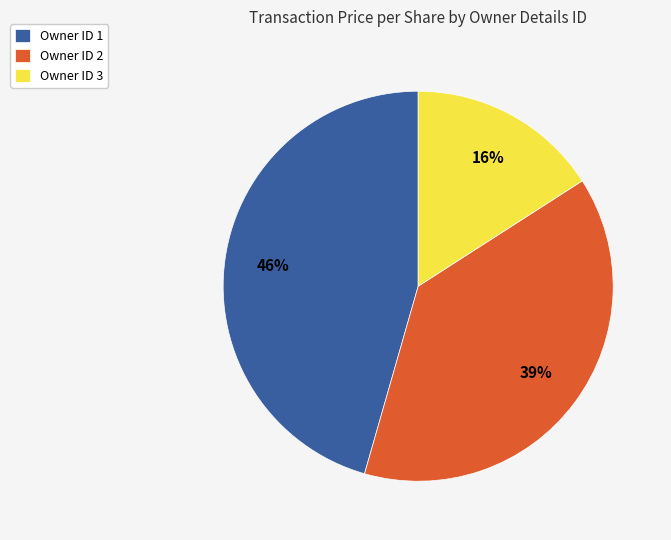

Is there a majority slice in this chart?

No